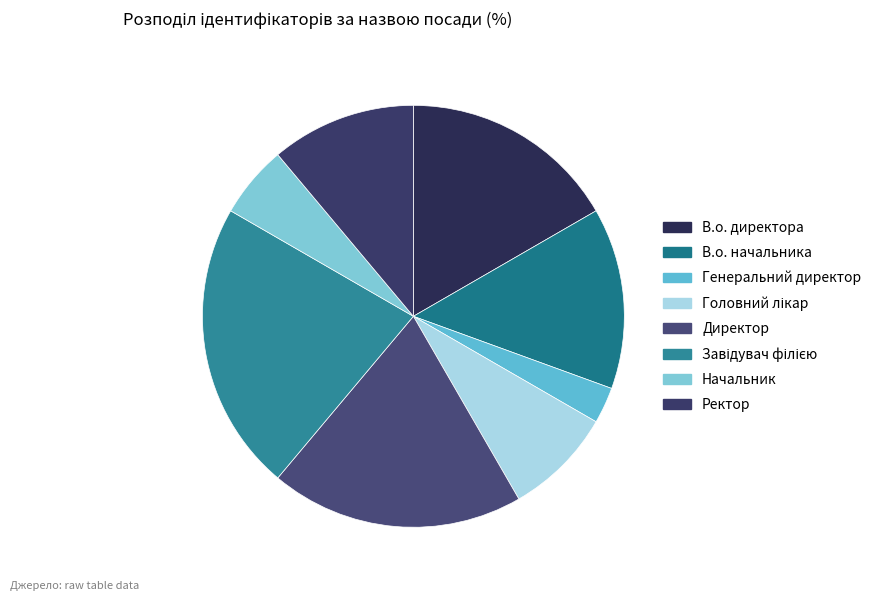

Combined, do Начальник and В.о. начальника account for over 50%?

No